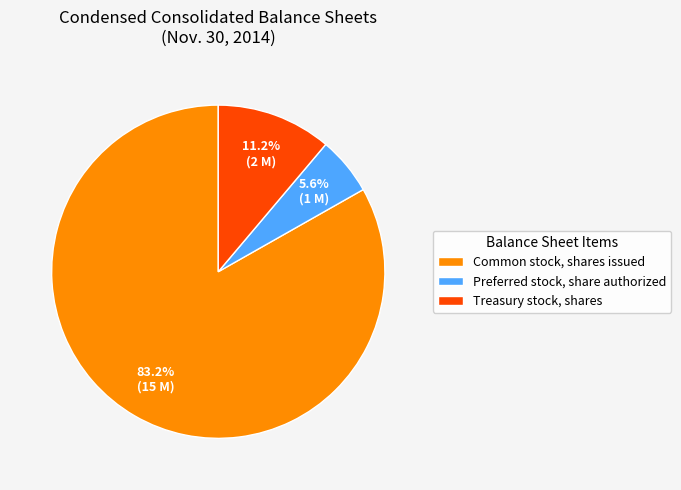

True or false: Preferred stock, share authorized accounts for 1% of the total.

False